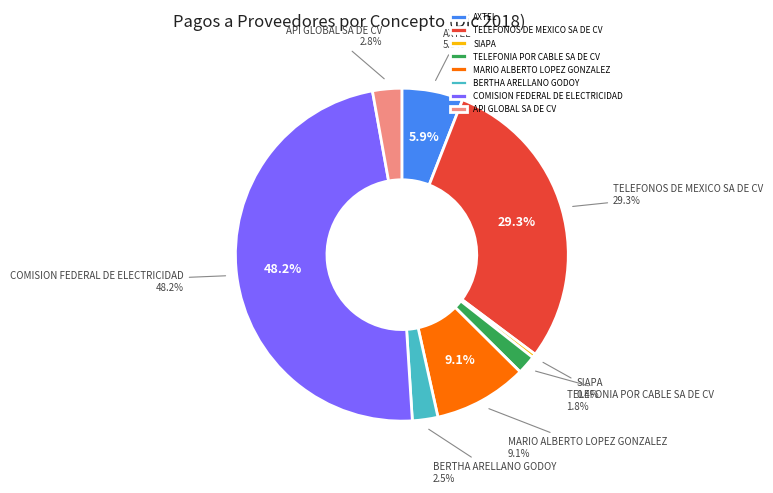

To the nearest percent, what is the difference between the TELEFONOS DE MEXICO SA DE CV and TELEFONIA POR CABLE SA DE CV slice percentages?

27%